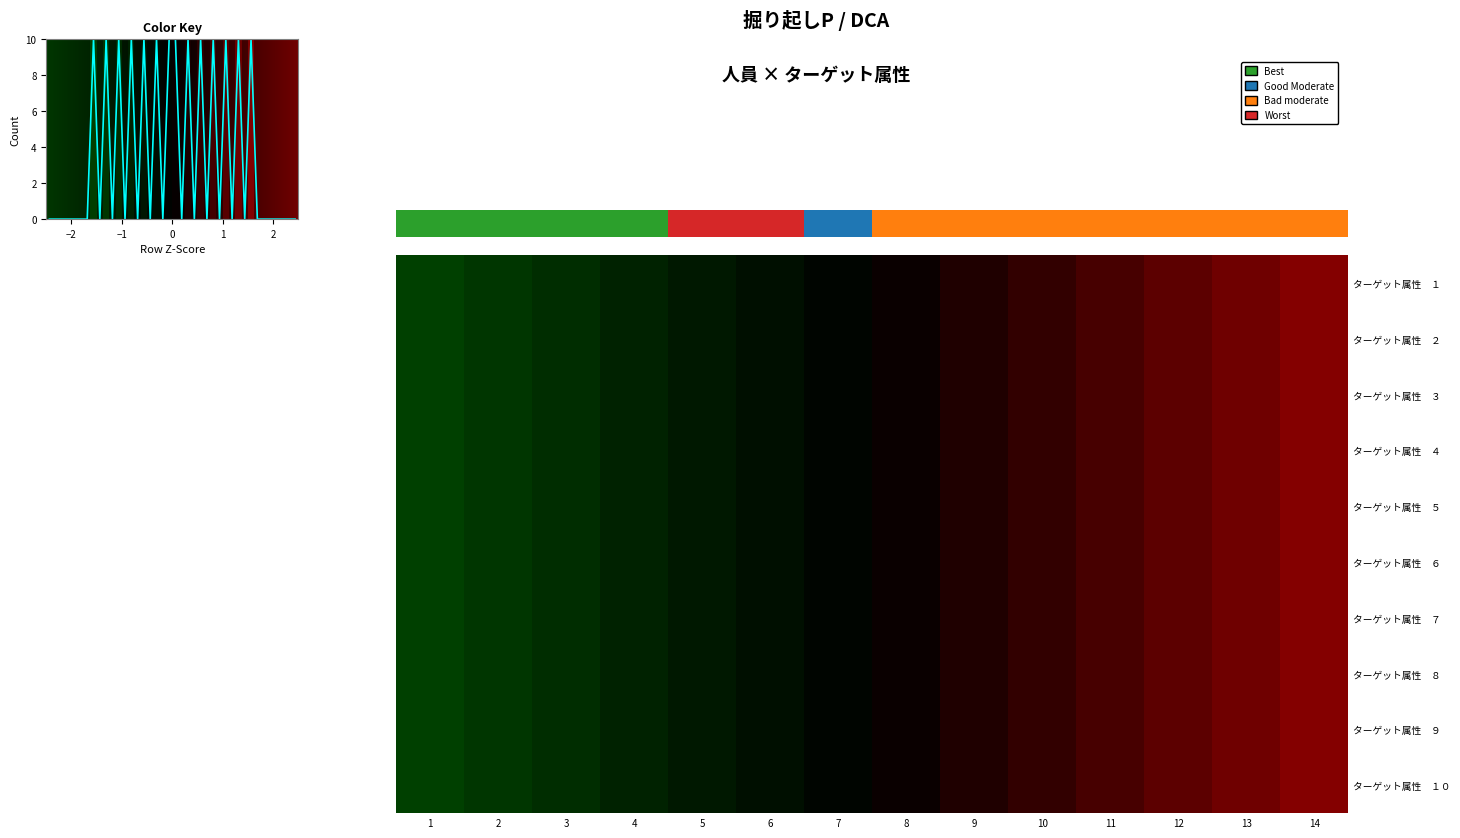

What is the total value across all series at 11?

8.7